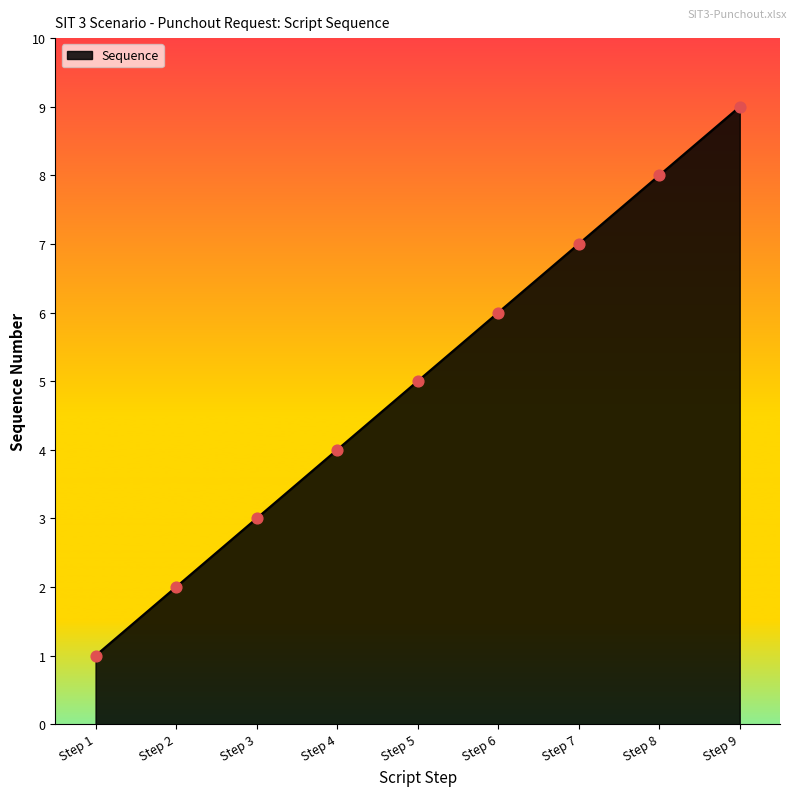

Approximately how many times larger is the value at Step 4 compared to Step 8?

0.5